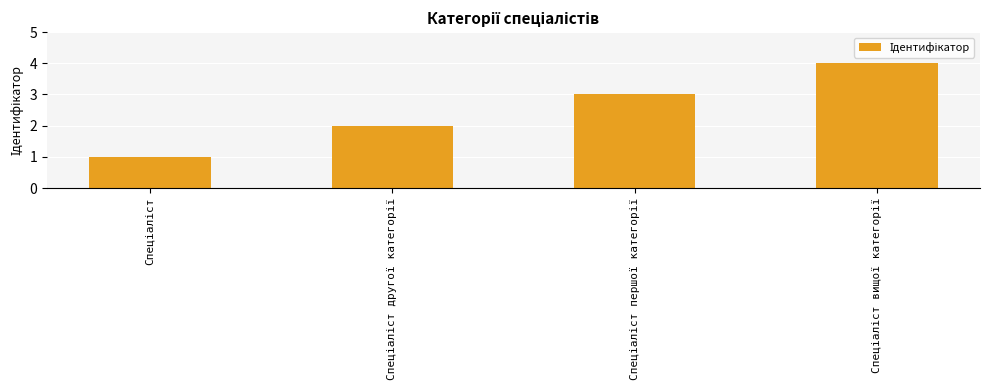

What is the maximum value shown in the chart?

4